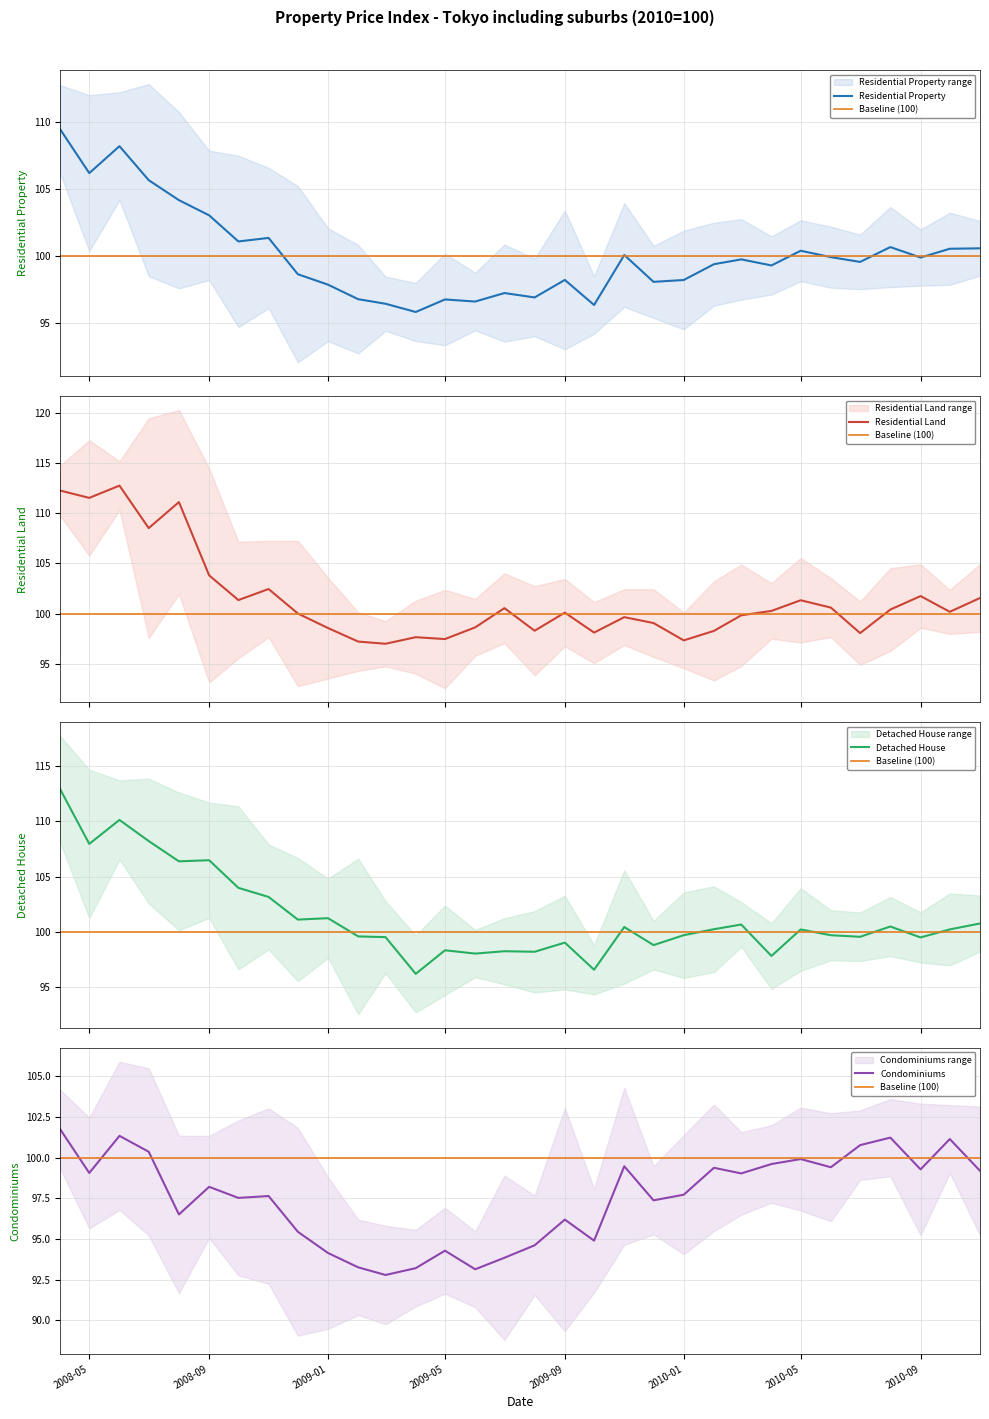

At which label does Baseline (100) reach its minimum?

2008-05